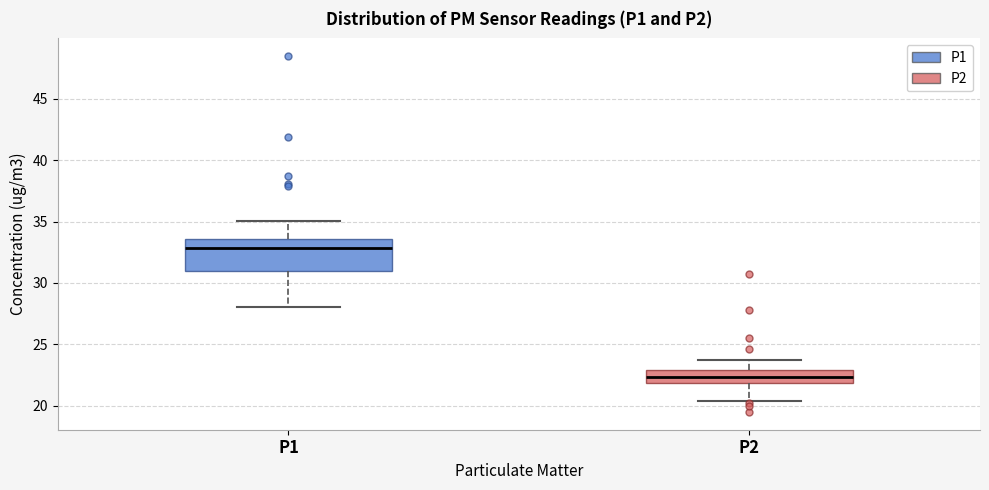

Where is the lower edge of the box for P1 on the y-axis? The values are not printed on the chart, so give them approximately, as read against the axis.

31.0